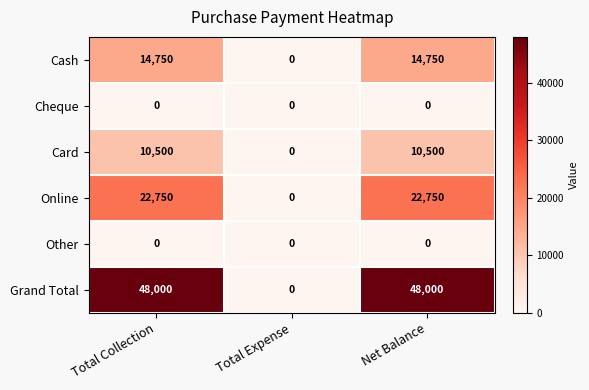

Count the number of data series in this chart.

6